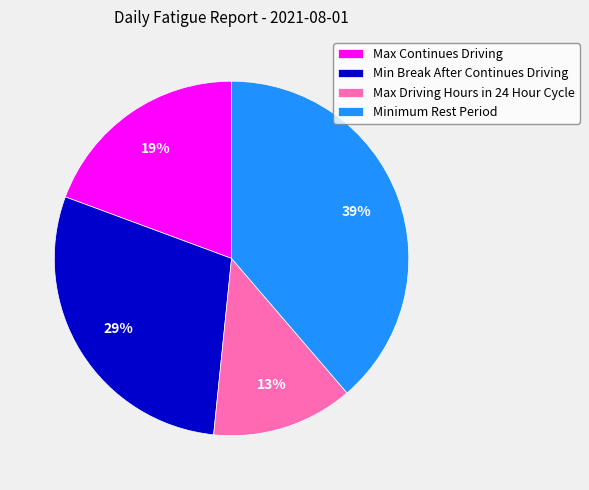

To the nearest percent, what percentage of the pie is Min Break After Continues Driving?

29%